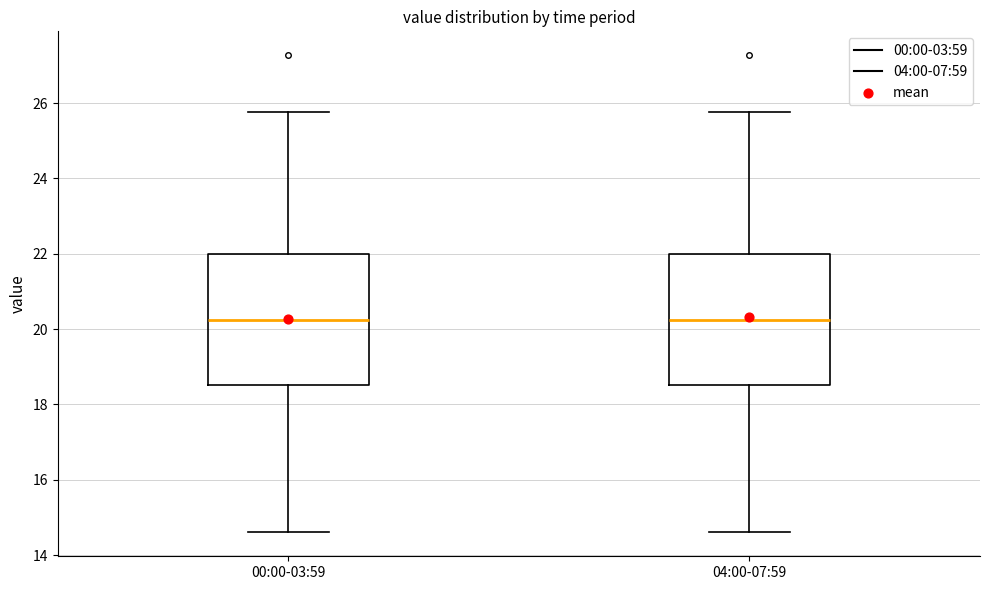

Reading left to right, read every box against the y-axis: the position of its median line, the range the box covers, and the ends of its whiskers. The values are not printed on the chart, so give them approximately, as read against the axis.

00:00-03:59: median 20.2, box 18.6 to 22.0, whiskers 14.6 to 25.8
04:00-07:59: median 20.2, box 18.6 to 22.0, whiskers 14.6 to 25.8